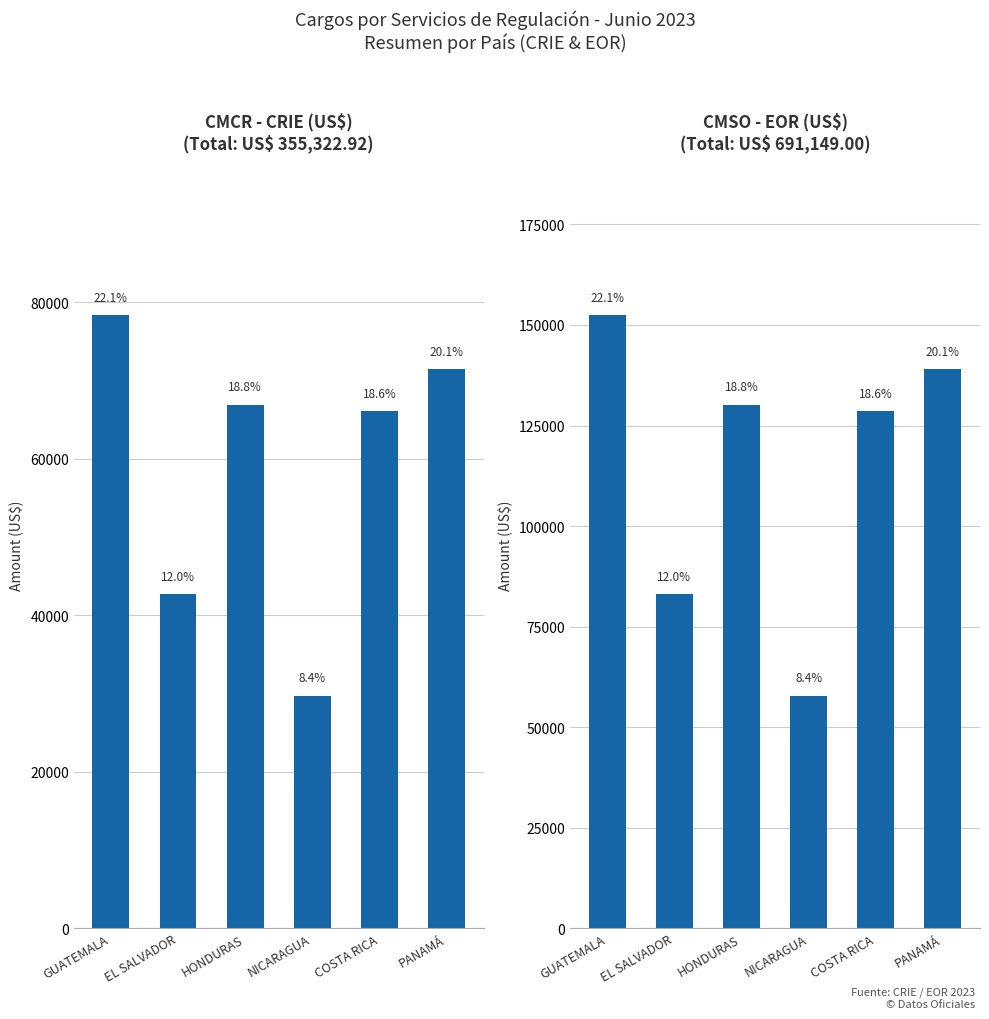

Which has a higher value, NICARAGUA or COSTA RICA?

COSTA RICA